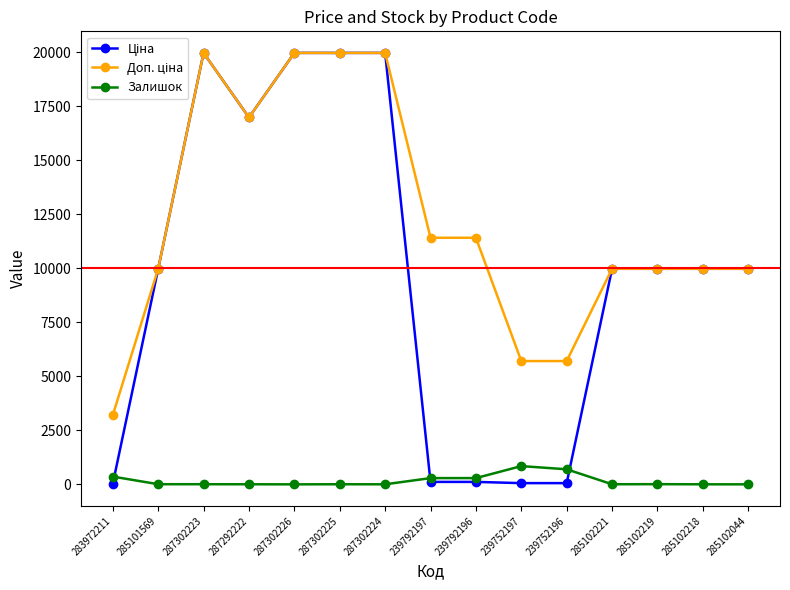

What is the greatest value displayed?

19964.2